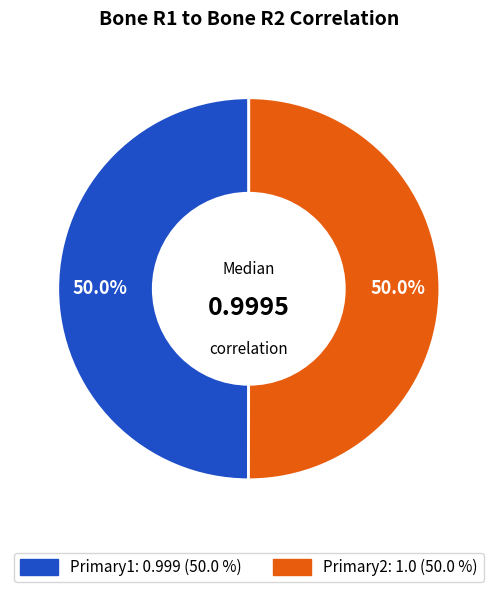

Is it true that Primary2 is 50% of the pie?

True